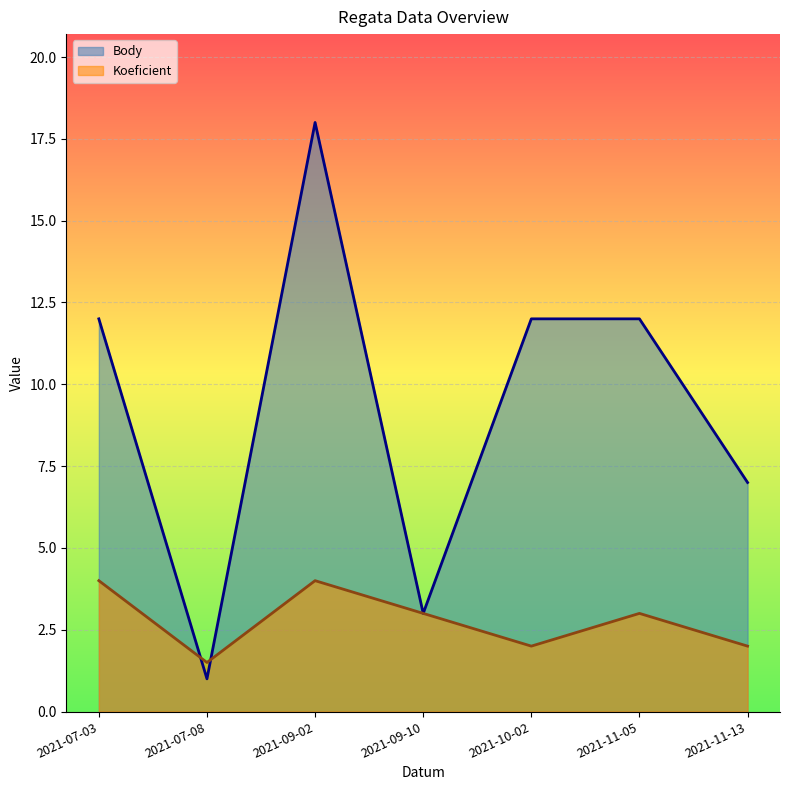

At which category is the sum across all series the highest?

2021-09-02